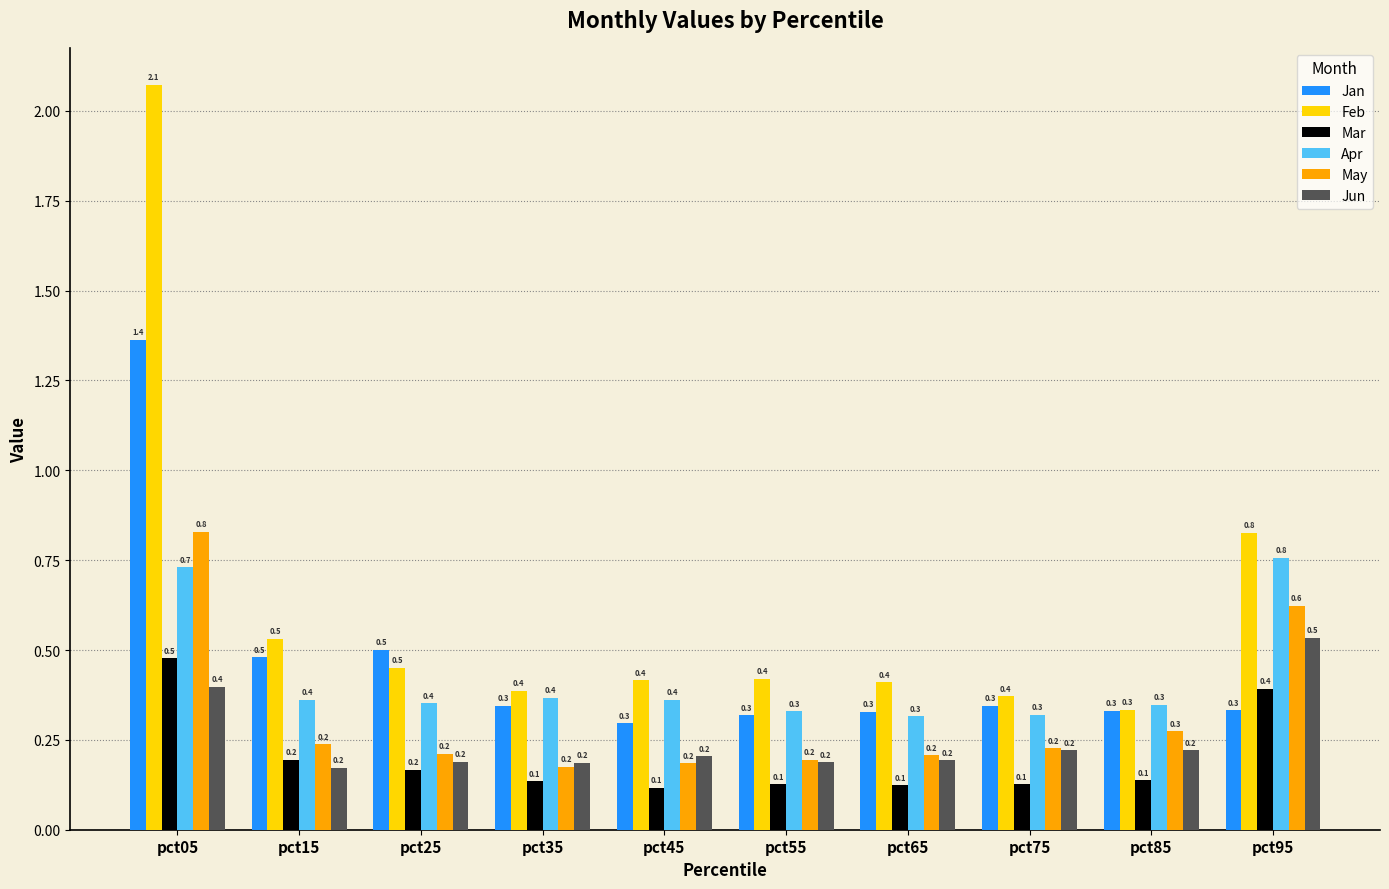

The Mar series shows 0.1 at pct45. True or false?

True